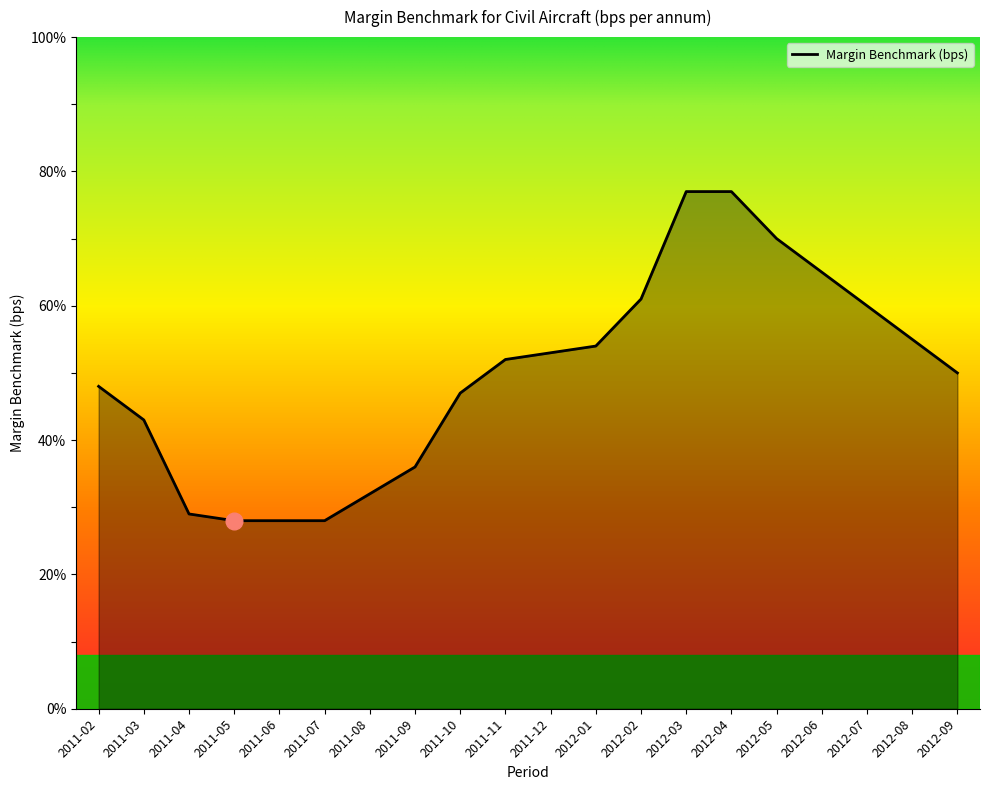

Reading right to left, extract all data points from this chart.

50	55	60	65	70	77	77	61	54	53	52	47	36	32	28	28	28	29	43	48